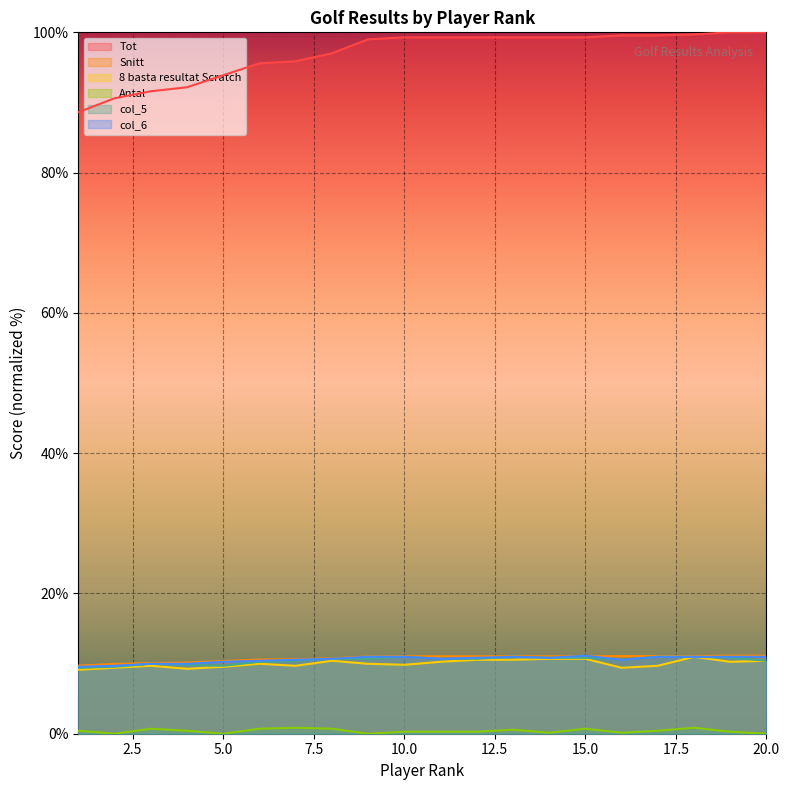

How many data points in col_6 are less than 10?

4